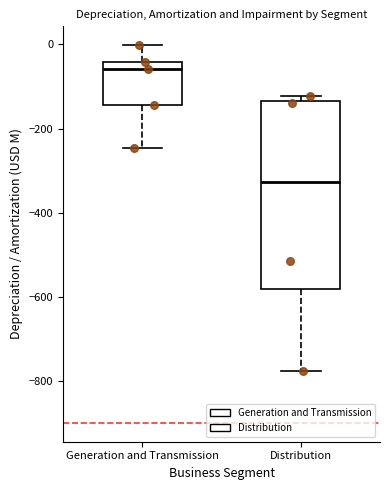

Reading left to right, transcribe this box plot: for each box, give where its median line is, the range the box spans, and where its two whiskers end, as read against the y-axis. The values are not printed on the chart, so give them approximately, as read against the axis.

Generation and Transmission: median -60, box -140 to -40, whiskers -240 to 0
Distribution: median -320, box -580 to -140, whiskers -780 to -120